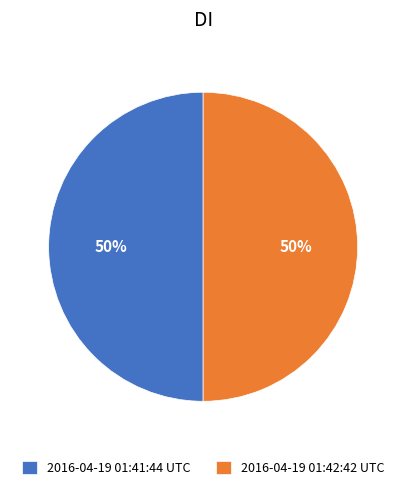

Approximately how many times larger is the value at 2016-04-19 01:41:44 UTC compared to 2016-04-19 01:42:42 UTC?

1.0